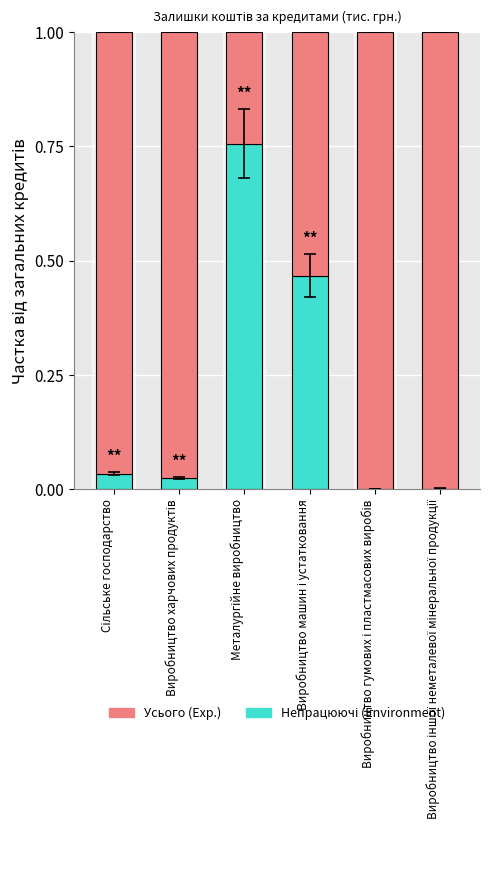

Count the number of data series in this chart.

2